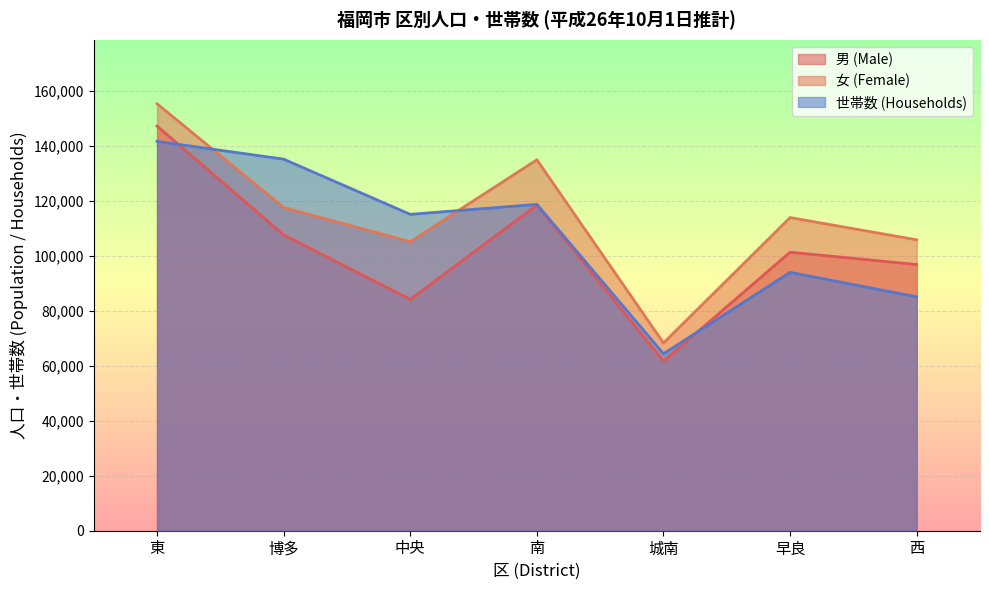

What is the minimum value shown in the chart?

61690